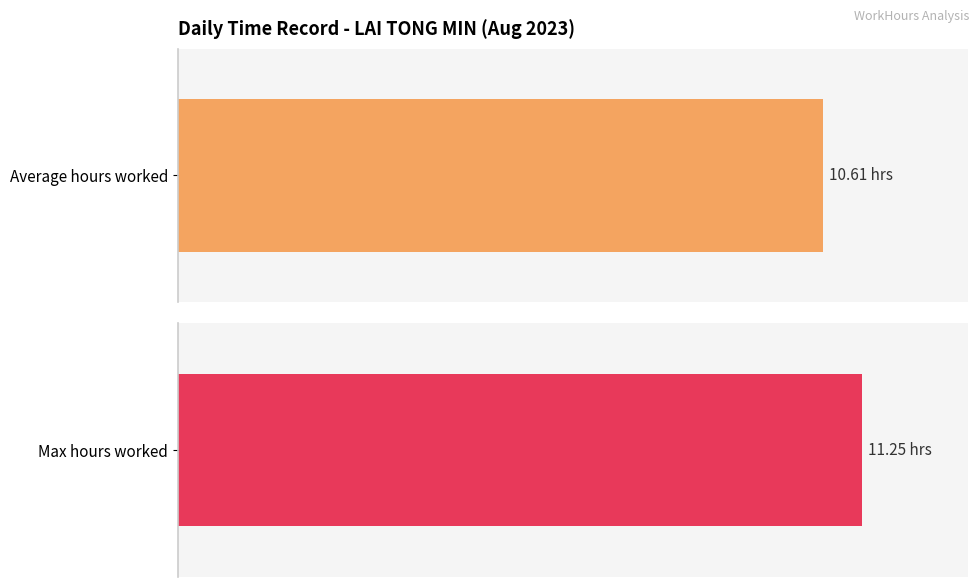

Is it true that the value at 15 is 13.9?

False